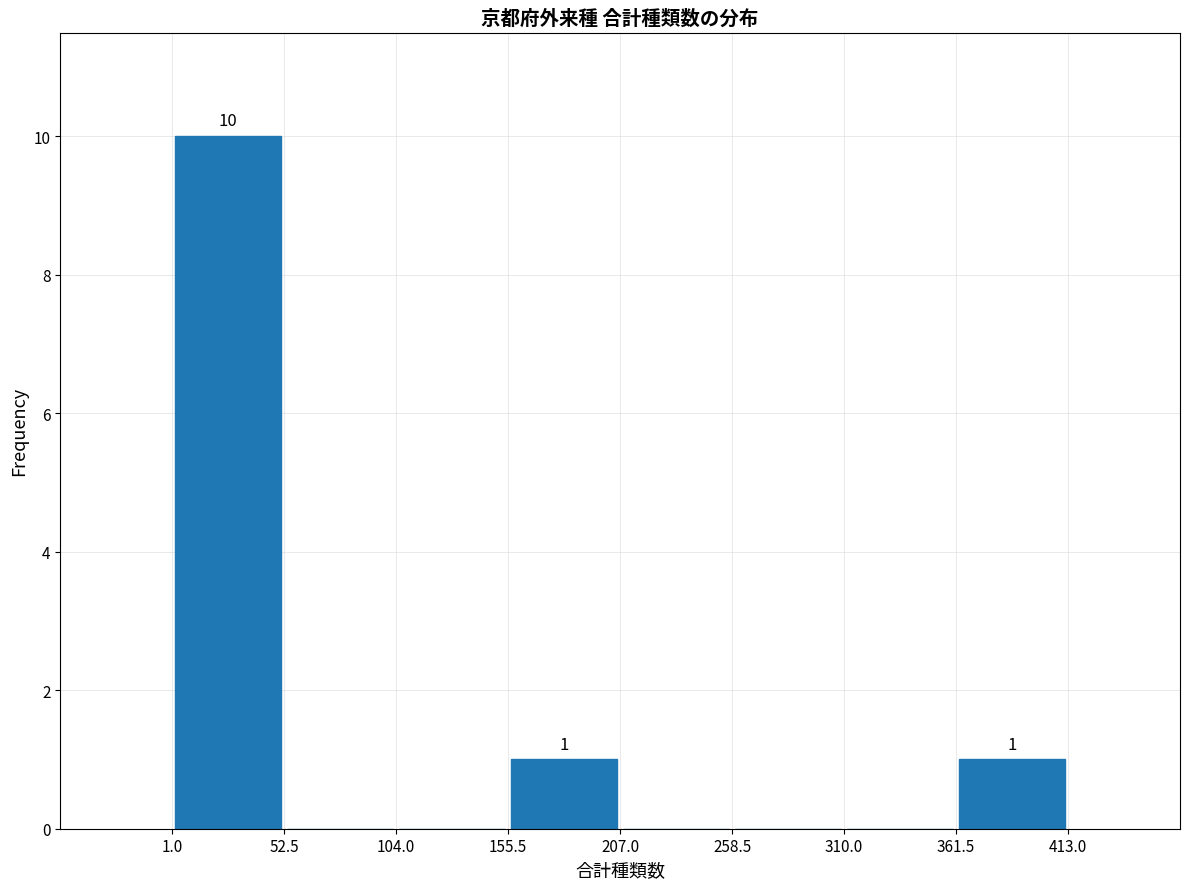

Over which range of the x-axis is the bar tallest?

1.0 to 52.5